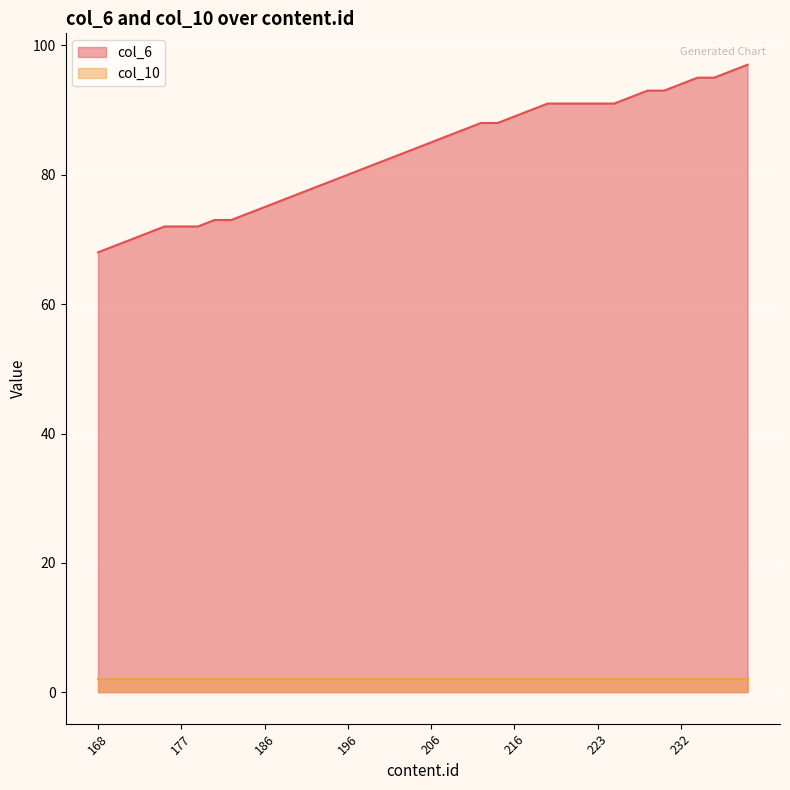

Approximately how many times larger is the value at 222 compared to 200?

1.1